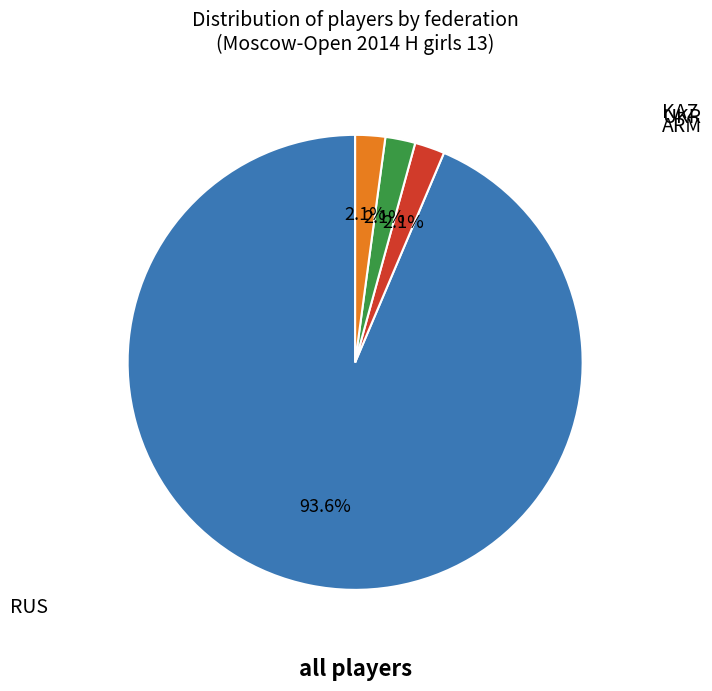

Is there a majority slice in this chart?

Yes